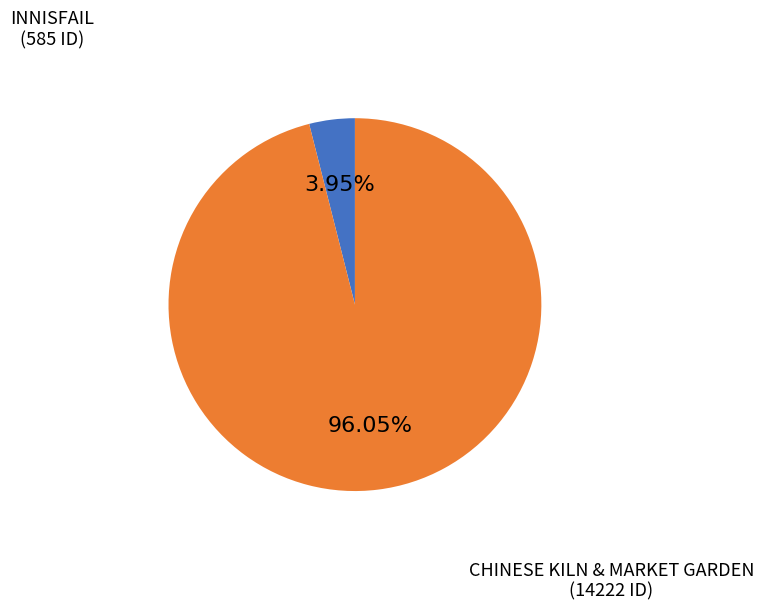

Which category has the smallest portion of the pie?

INNISFAIL